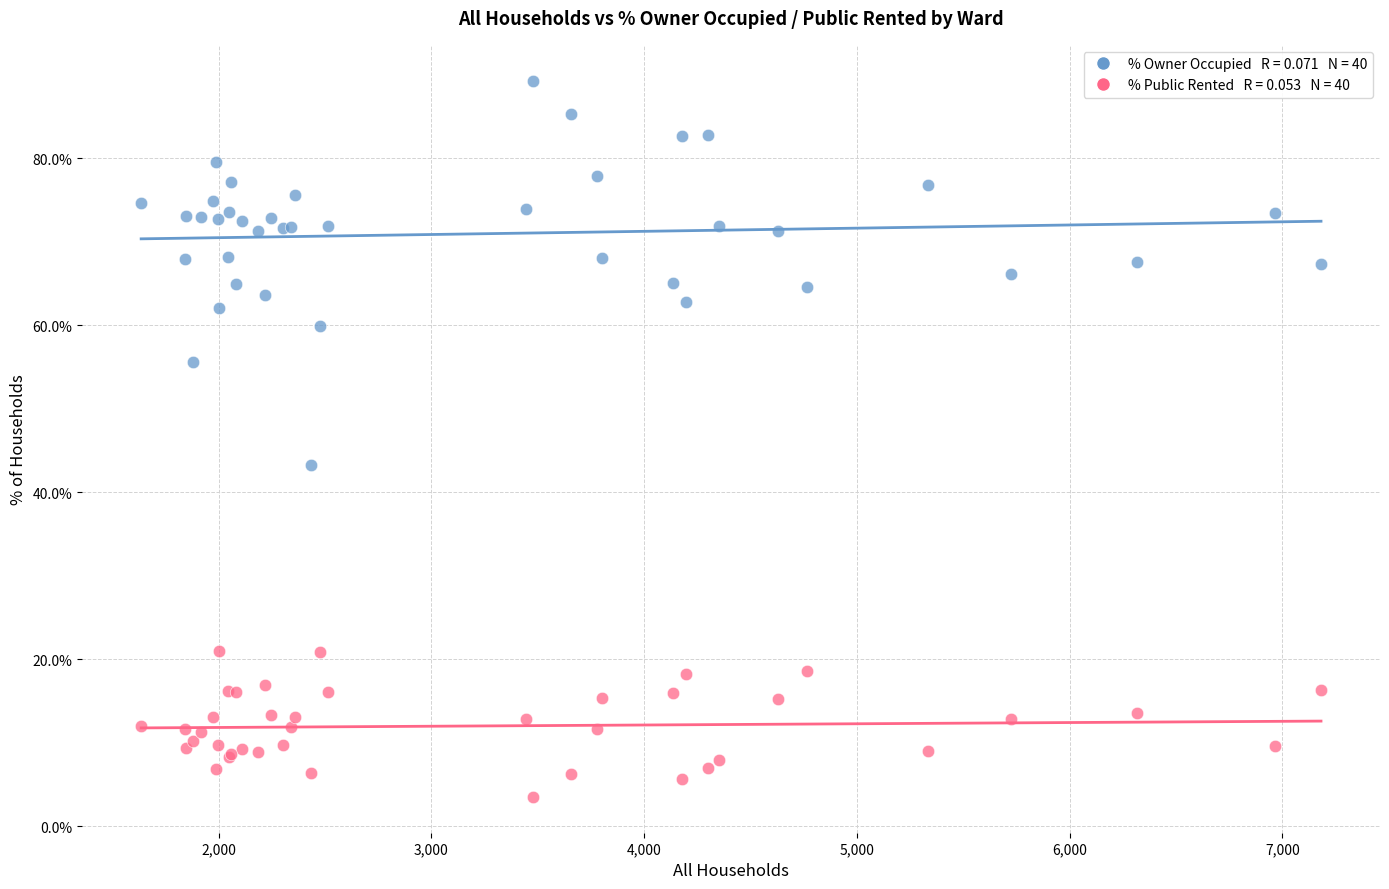

Across all series, what Y value is closest to 46?

43.2